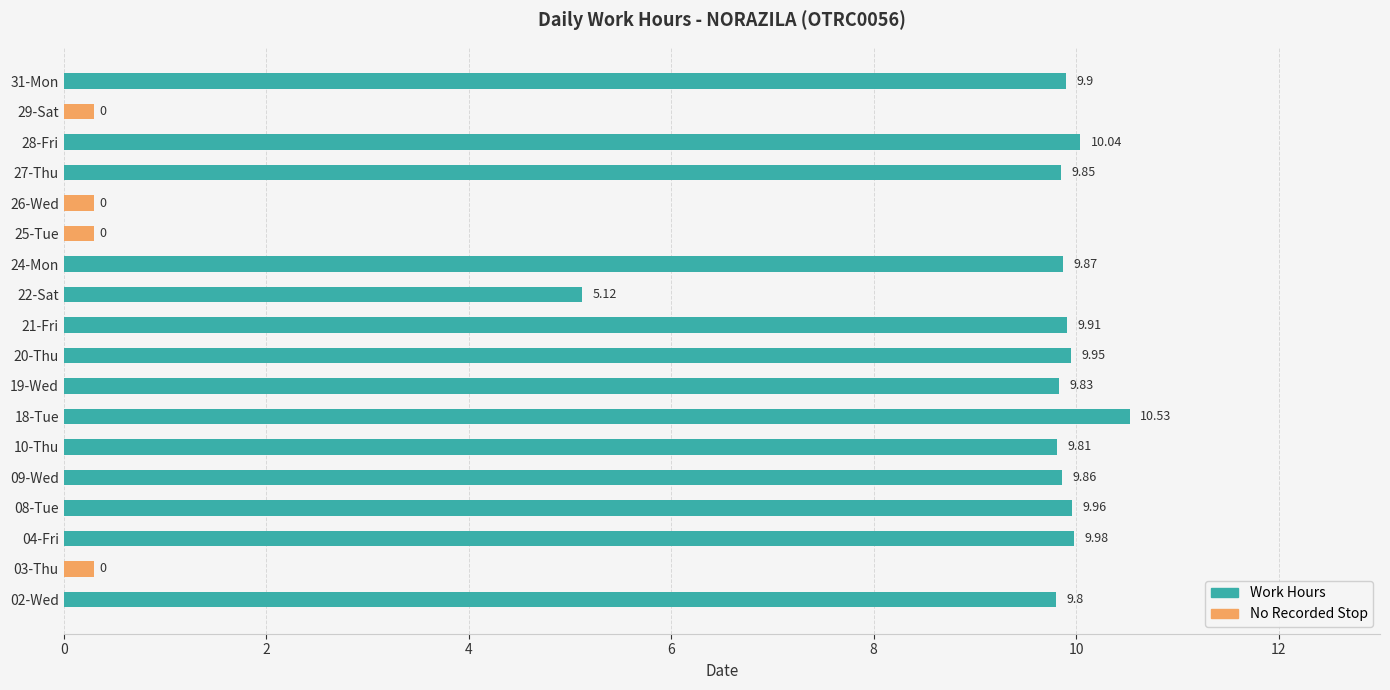

What is the minimum value shown in the chart?

5.1